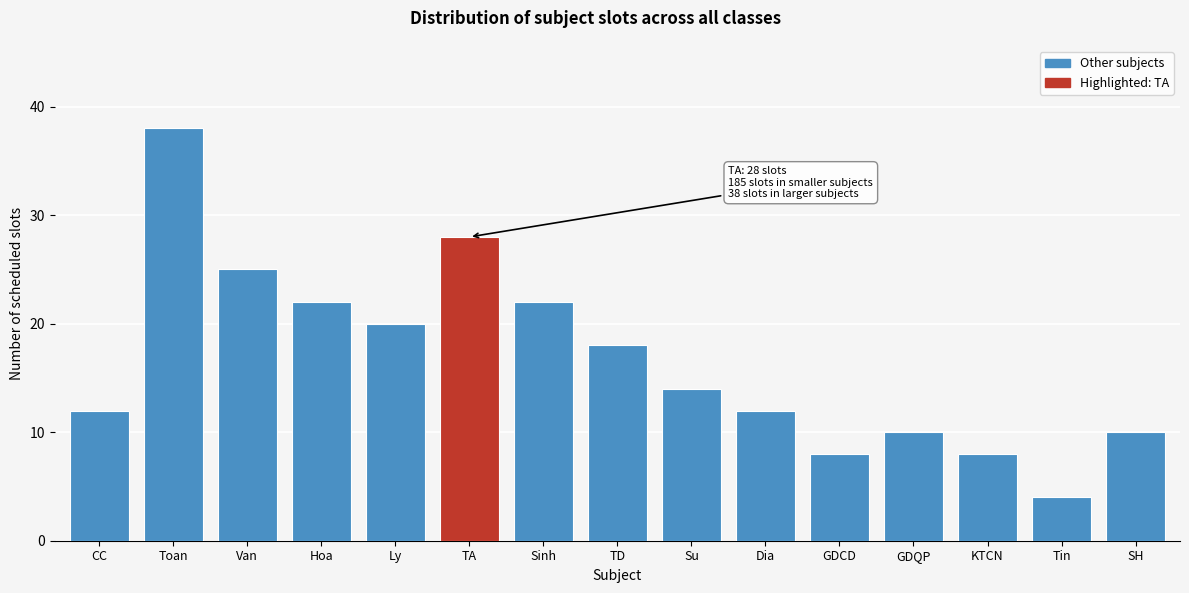

Reading left to right, extract all data points from this chart.

CC=12	Toan=38	Van=25	Hoa=22	Ly=20	TA=28	Sinh=22	TD=18	Su=14	Dia=12	GDCD=8	GDQP=10	KTCN=8	Tin=4	SH=10